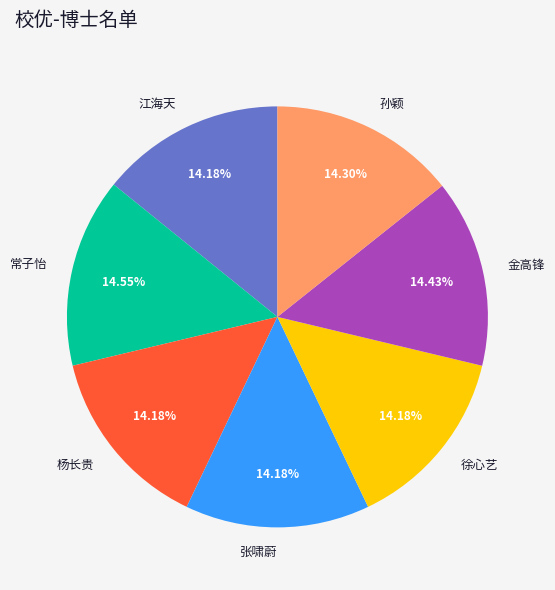

Is the sum of 孙颖 and 常子怡 greater than half?

No